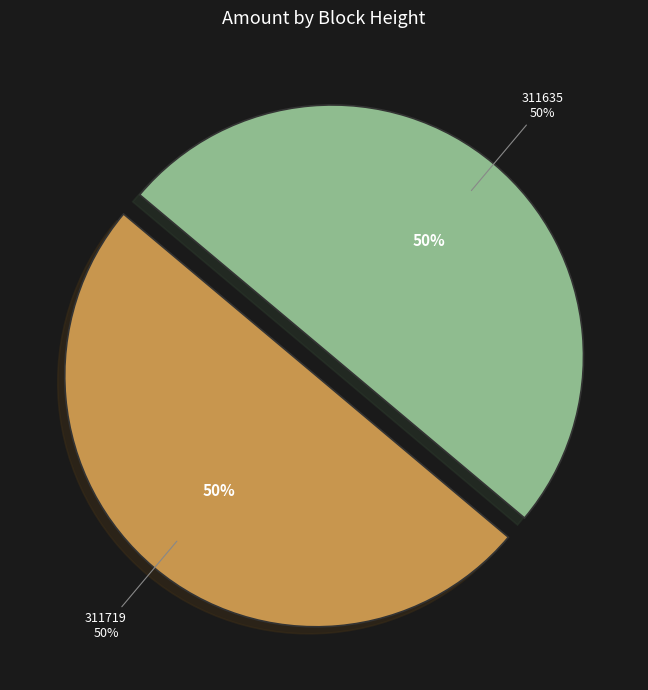

What is the smallest slice in the pie chart?

311719